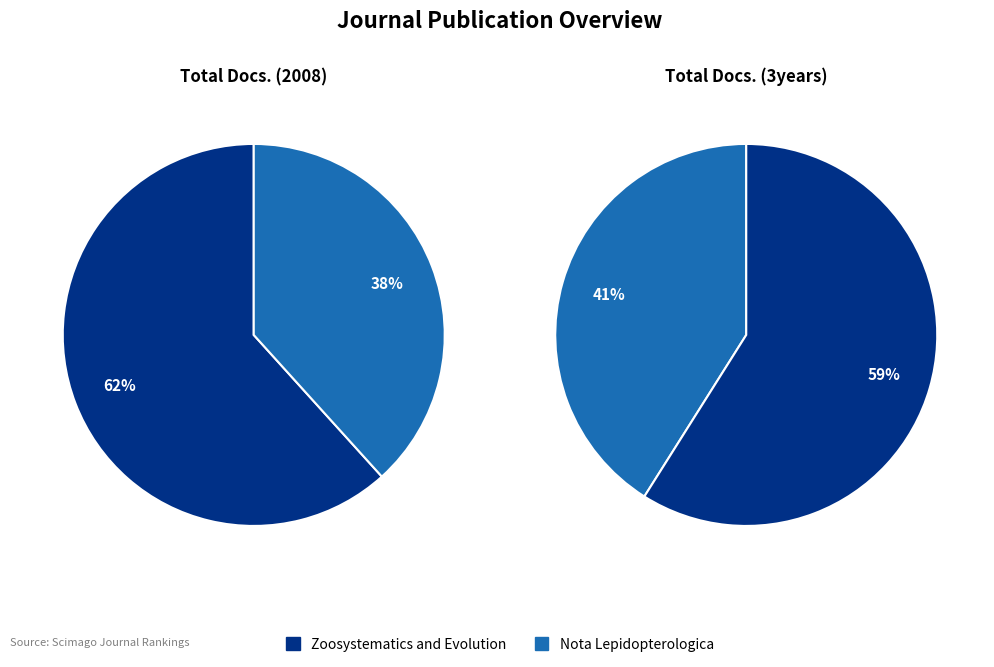

Does any single category account for the majority?

Yes